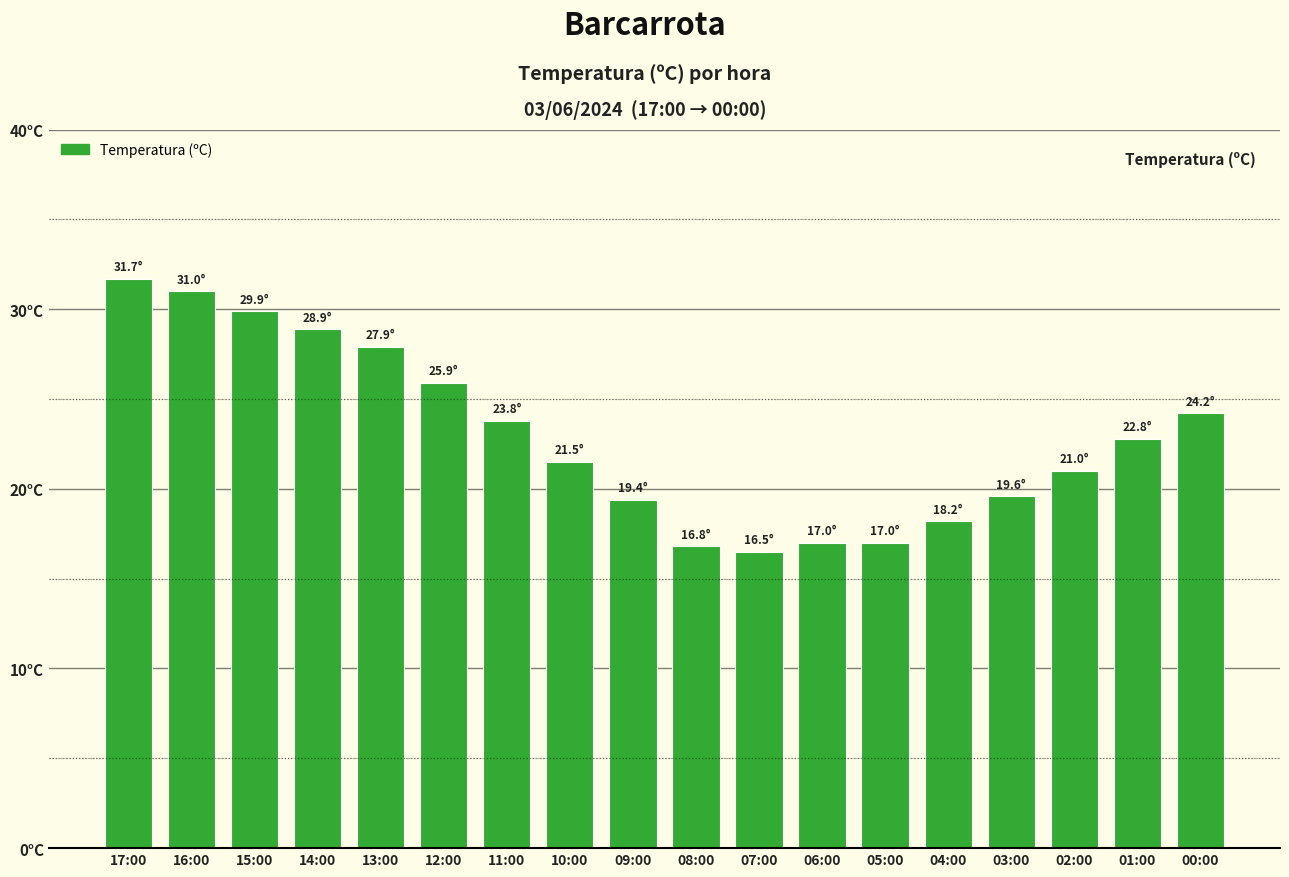

What is the value of the 10th bar from the left?

16.8